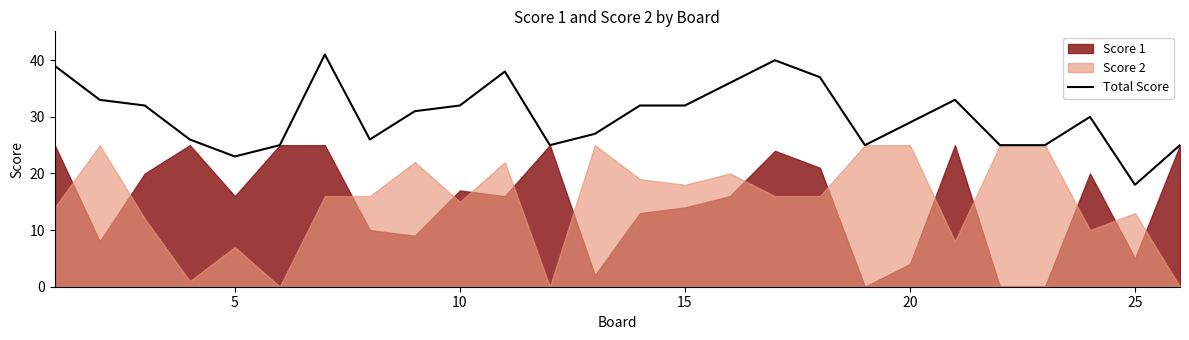

Is it true that the value at 5 is 12?

False